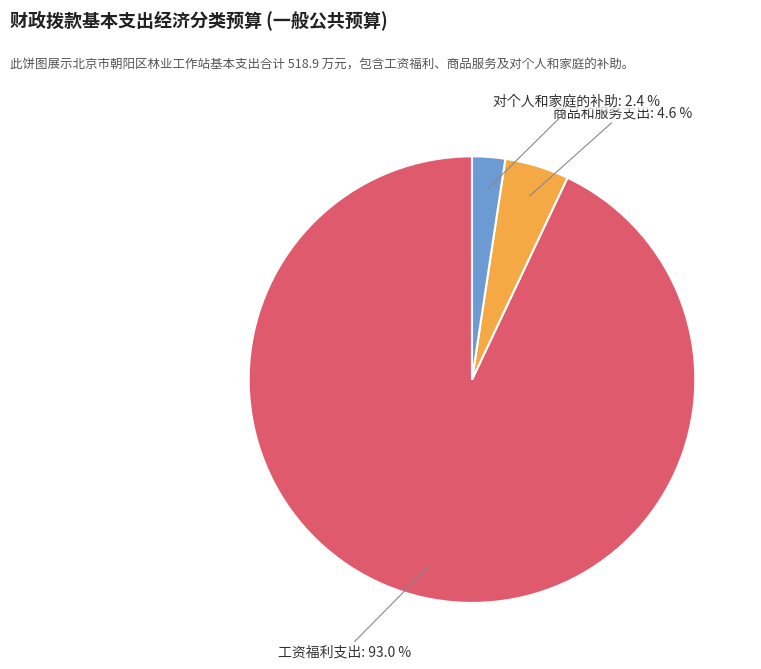

What percentage is the 商品和服务支出 slice, to the nearest percent?

5%